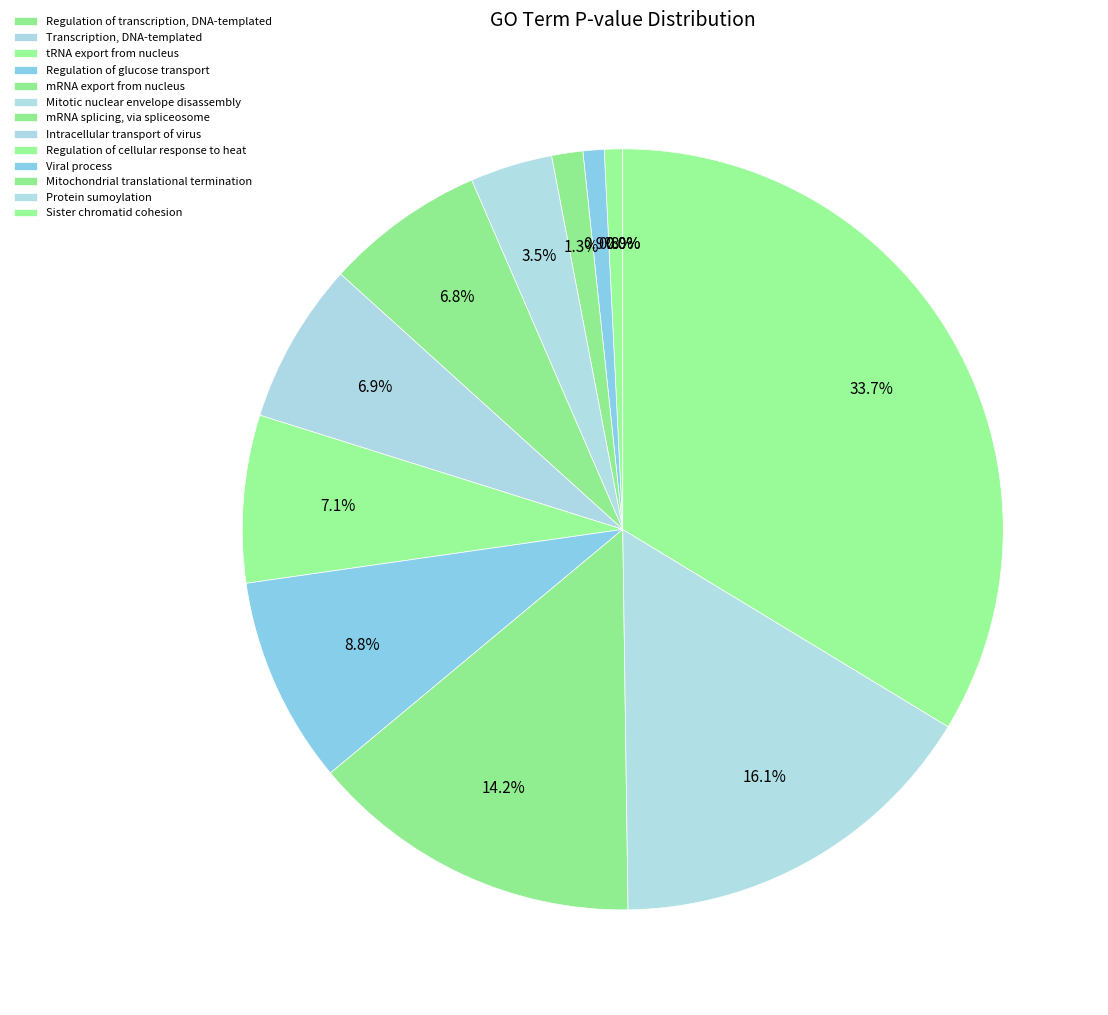

What percentage is the Intracellular transport of virus slice, to the nearest percent?

7%